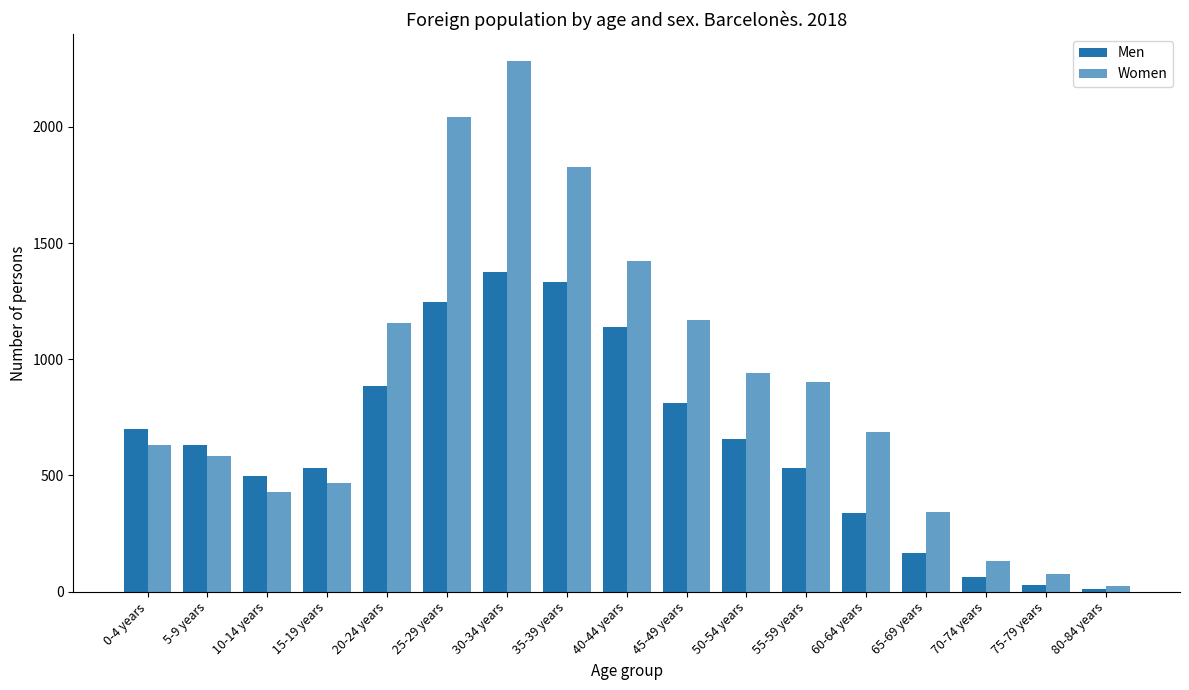

Count the number of data series in this chart.

2